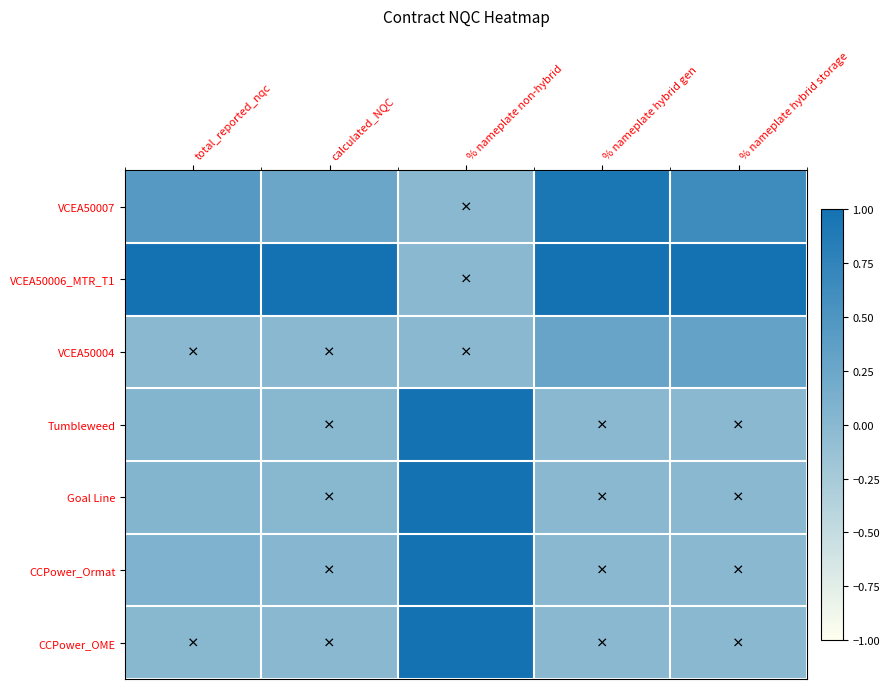

Count the number of categories in the chart.

5